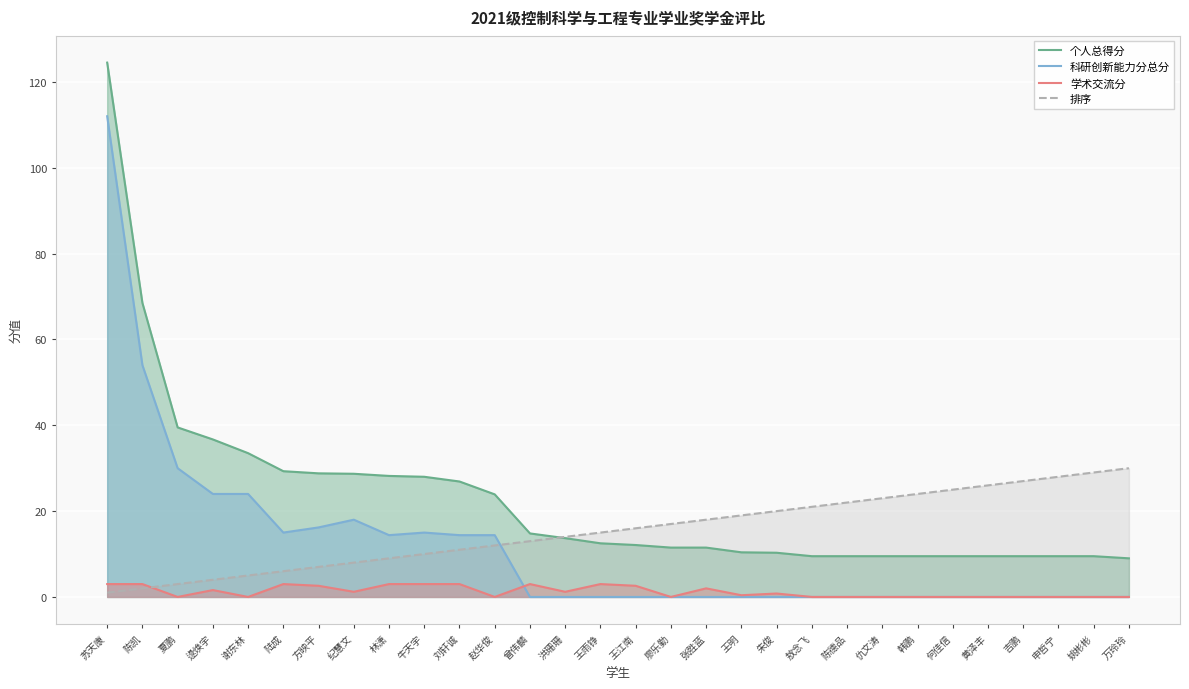

What is the minimum value for 个人总得分?

9.0